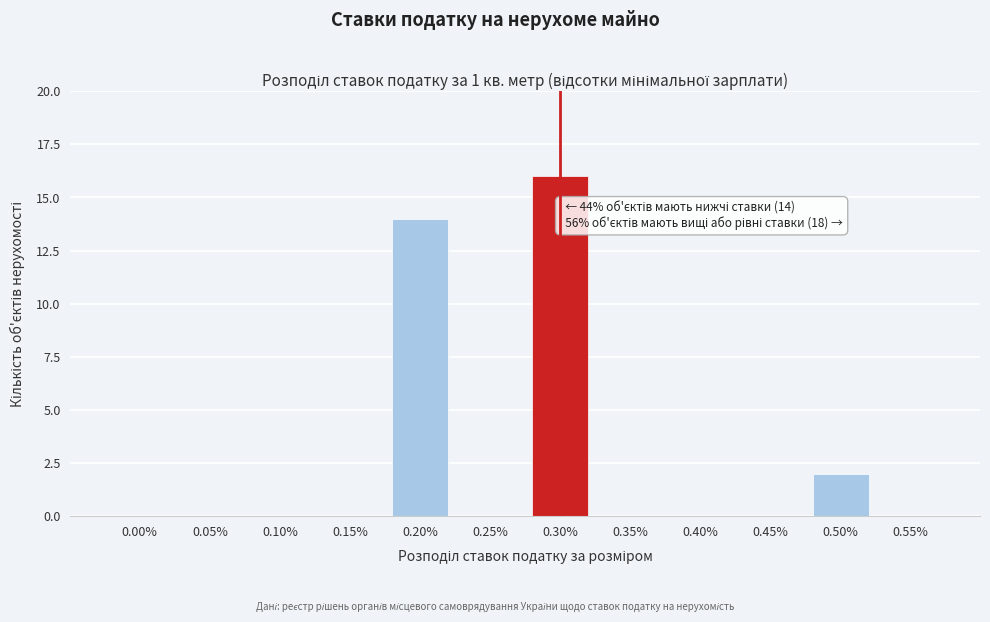

Reading left to right, extract all data points from this chart.

0.00%=0	0.05%=0	0.10%=0	0.15%=0	0.20%=14	0.25%=0	0.30%=16	0.35%=0	0.40%=0	0.45%=0	0.50%=2	0.55%=0